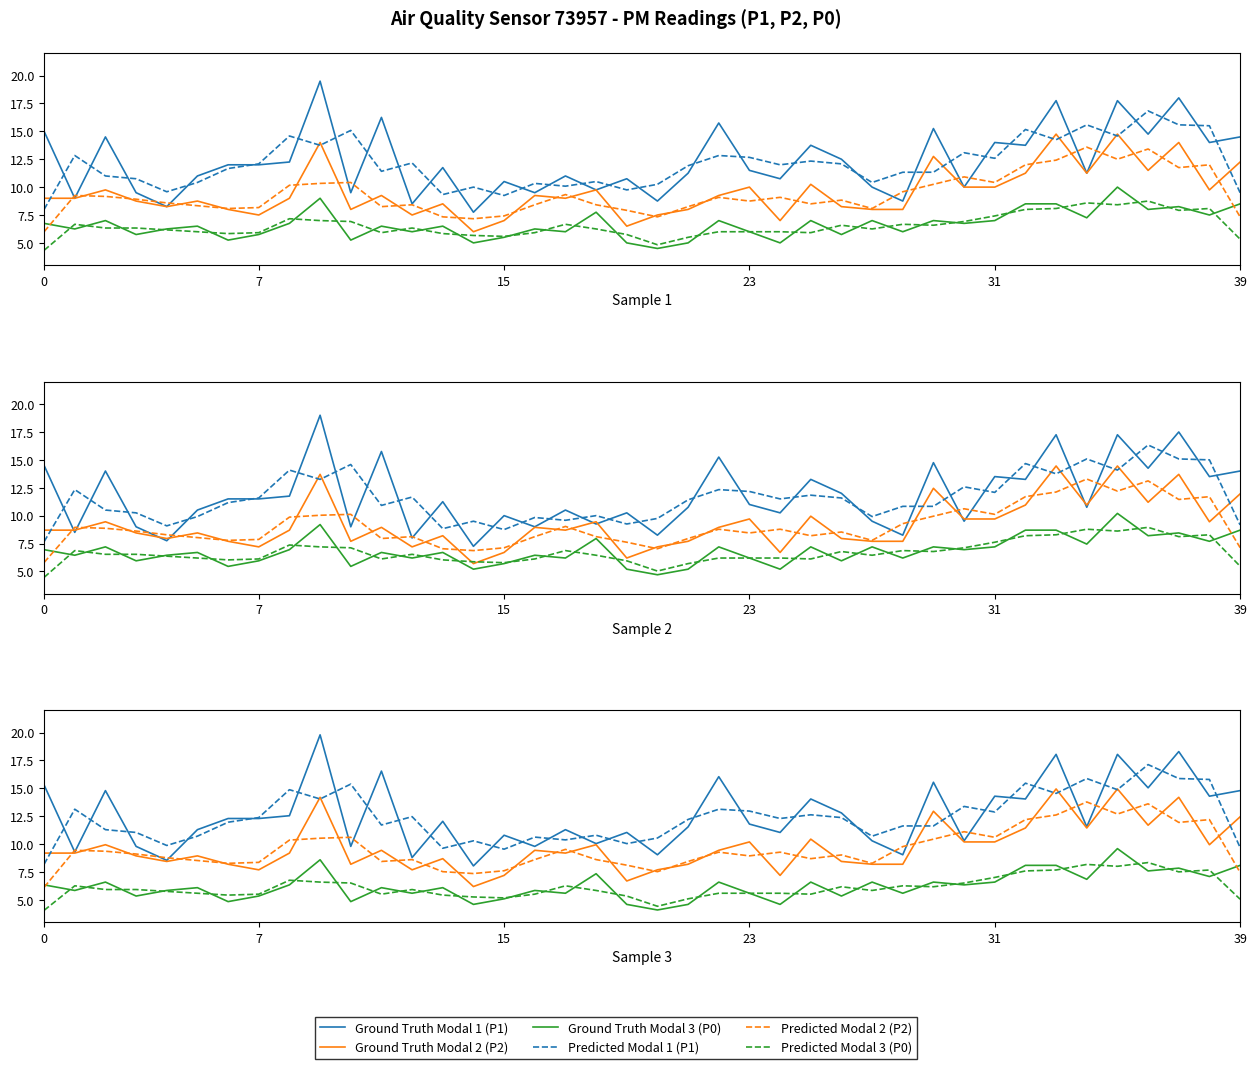

At 17, list the series in order from smallest to largest.

Ground Truth Modal 3 (P0), Predicted Modal 3 (P0), Ground Truth Modal 2 (P2), Predicted Modal 2 (P2), Predicted Modal 1 (P1), Ground Truth Modal 1 (P1)